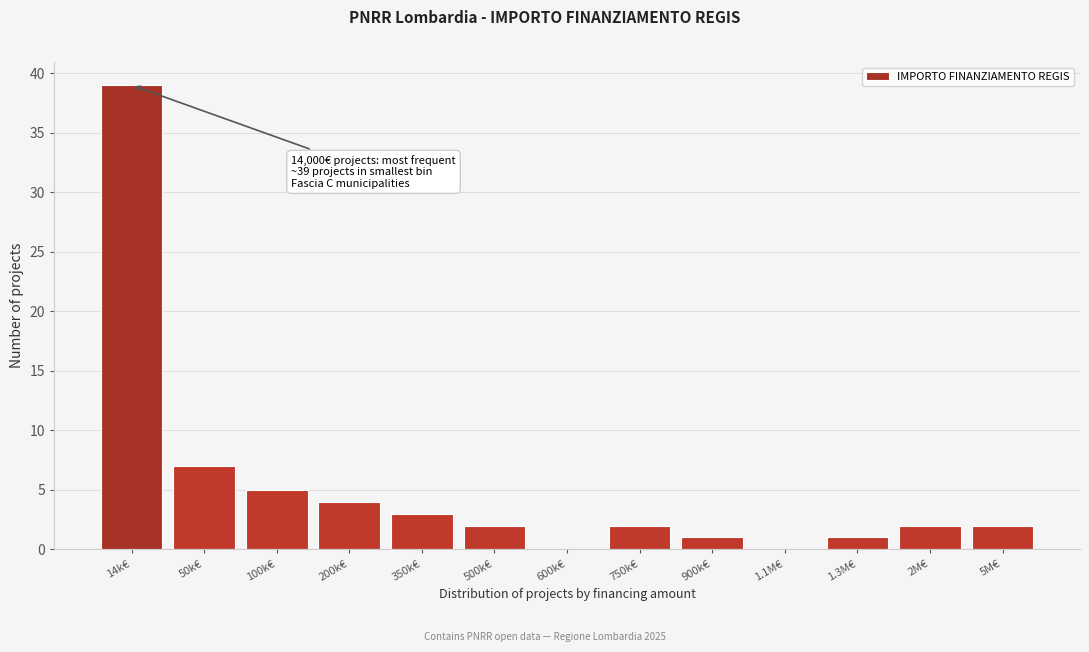

Reading left to right, list all the values displayed in this chart.

14k€=39	50k€=7	100k€=5	200k€=4	350k€=3	500k€=2	600k€=0	750k€=2	900k€=1	1.1M€=0	1.3M€=1	2M€=2	5M€=2